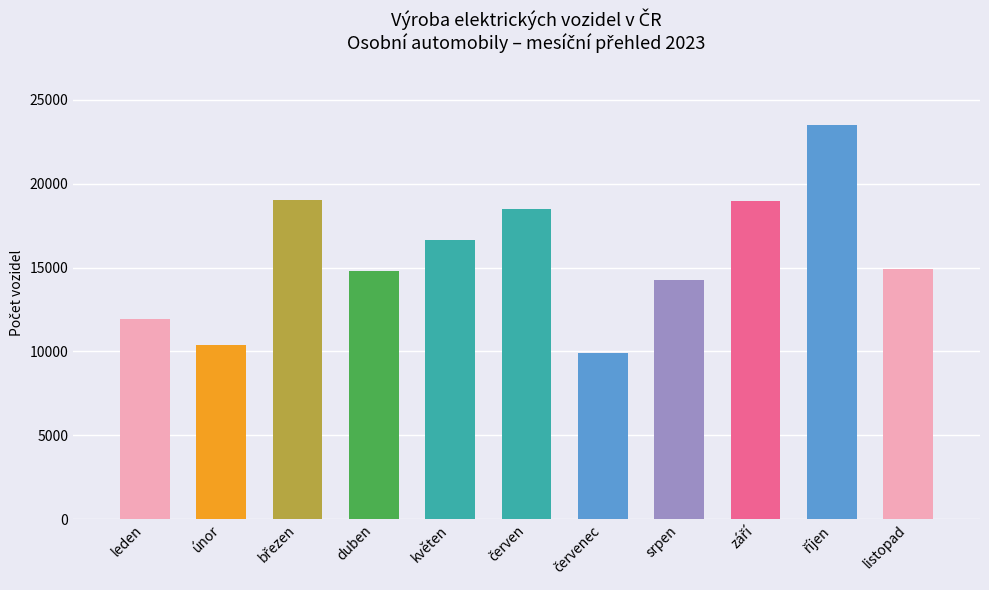

What is the smallest value displayed?

9879